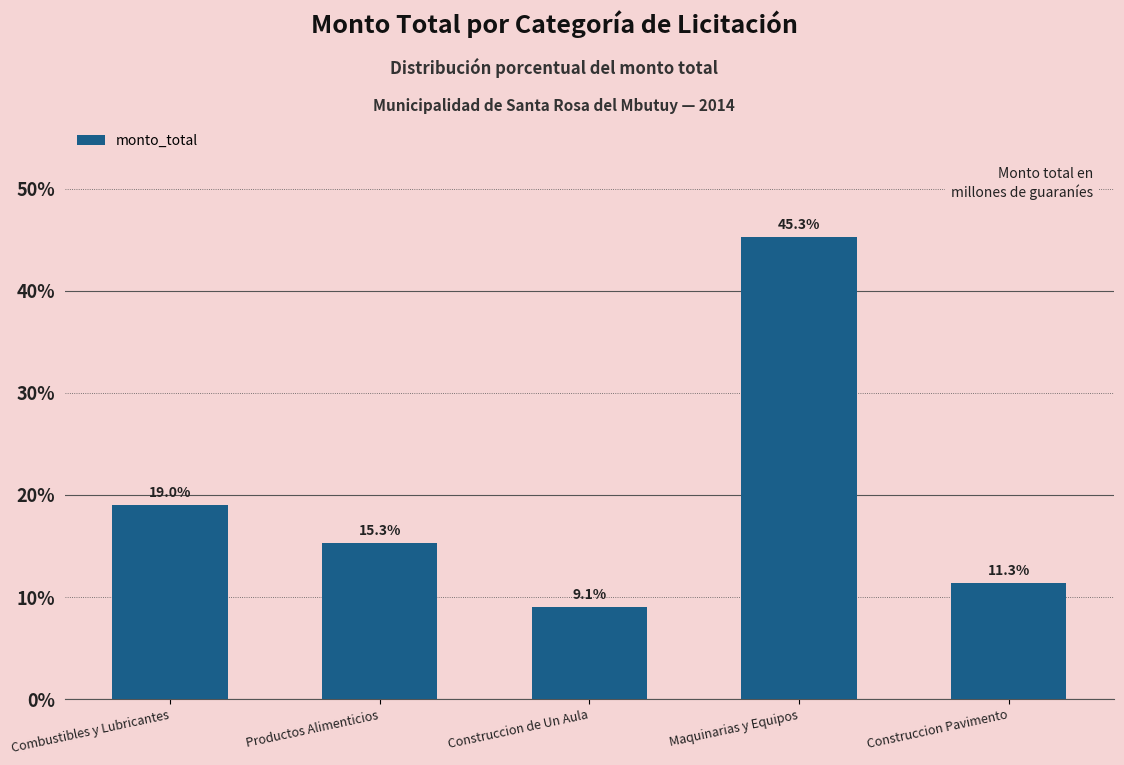

What is the label of the 3rd bar from the left?

Construccion de Un Aula